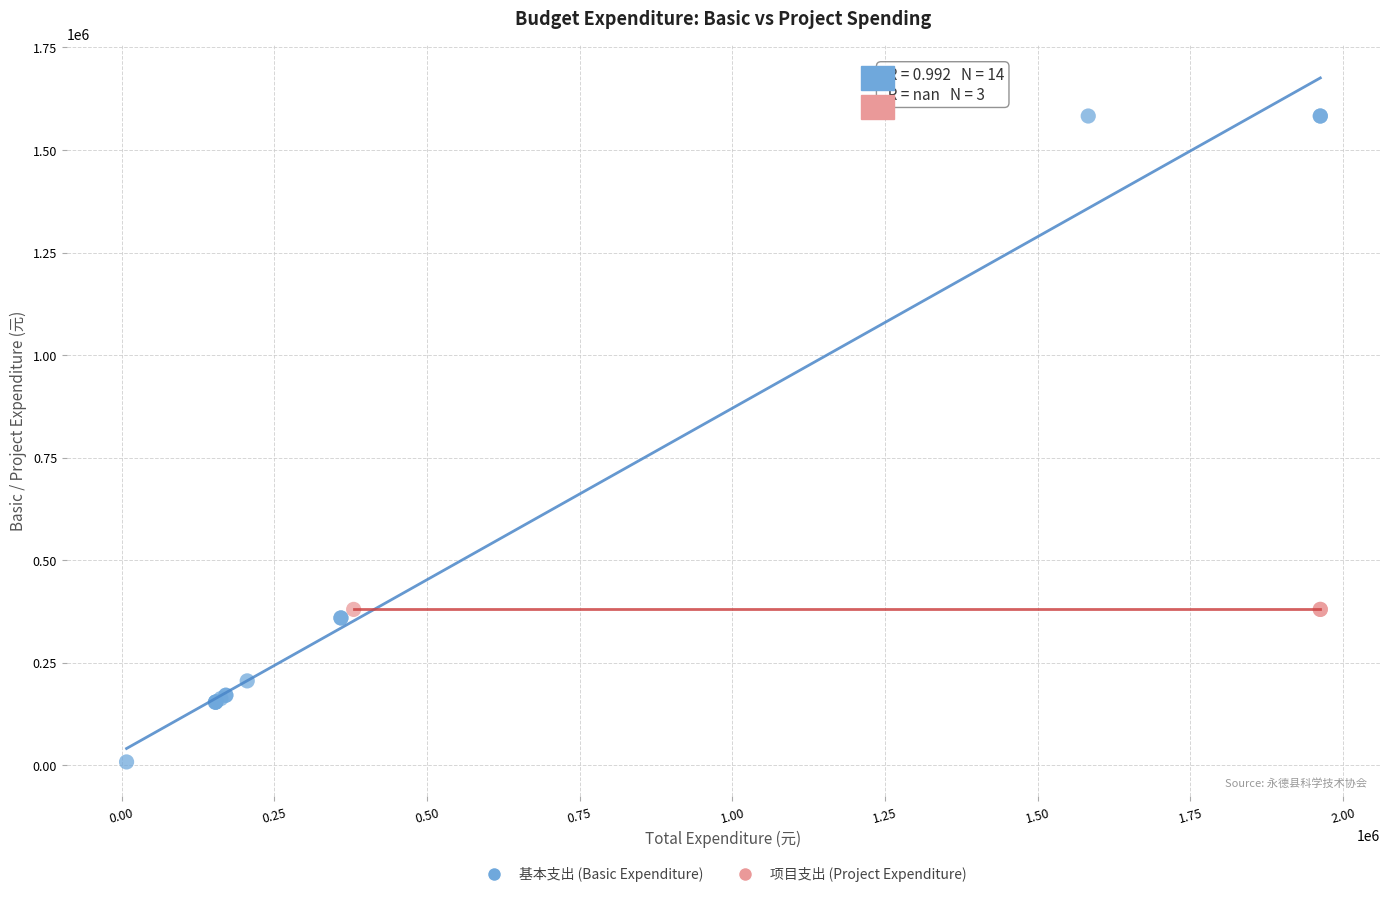

What are all the series names shown in the legend?

基本支出 (Basic Expenditure), 项目支出 (Project Expenditure)